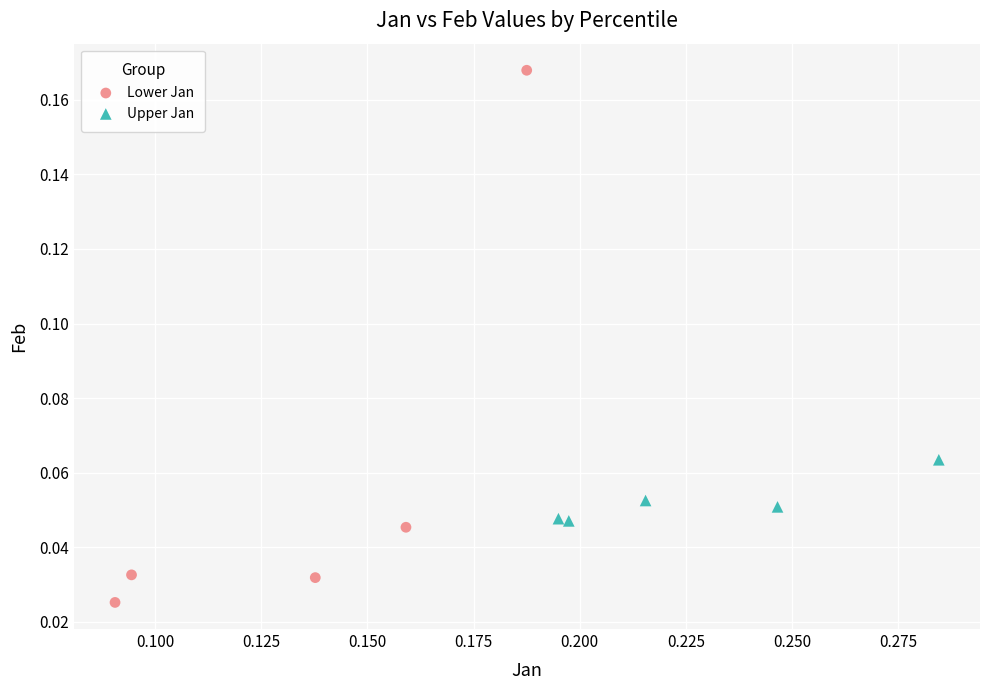

What are all the series names shown in the legend?

Lower Jan, Upper Jan